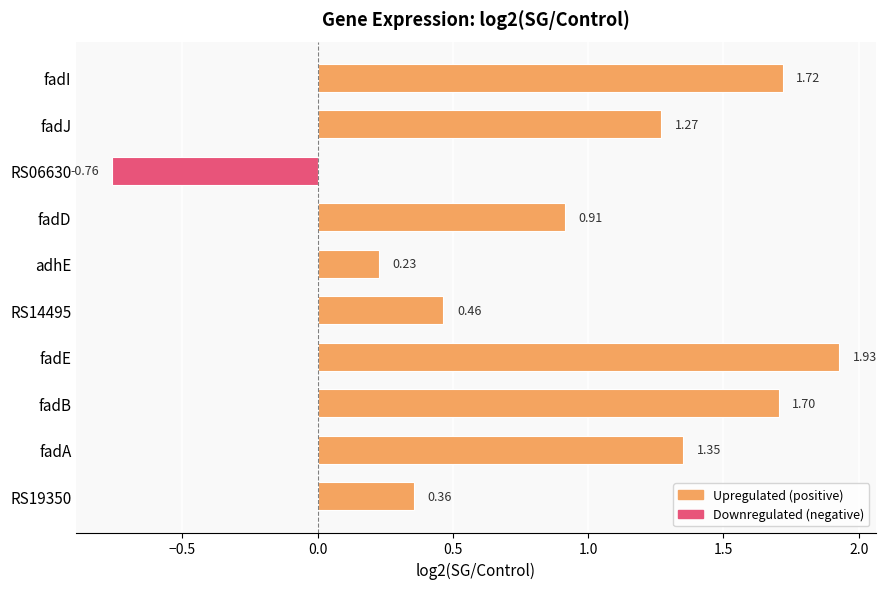

What is the sum of all values?

9.2